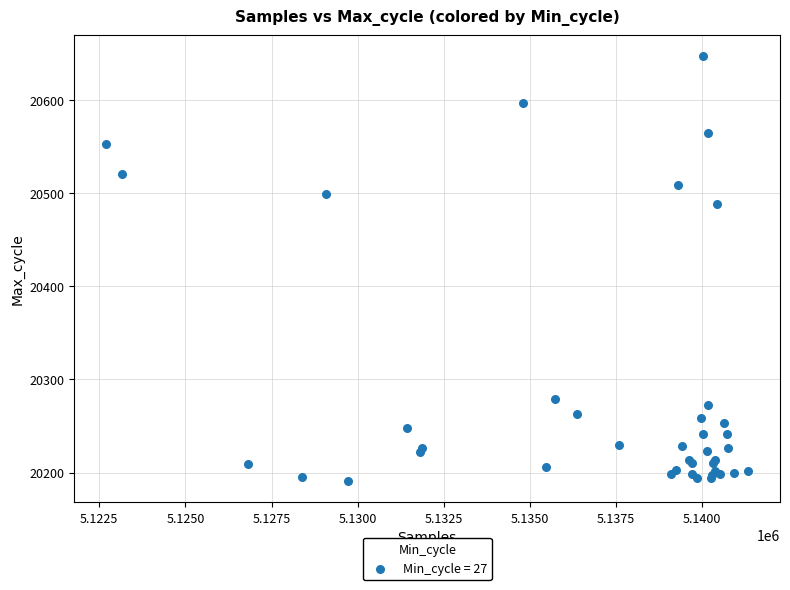

What Y value in the scatter plot is closest to 20419?

20488